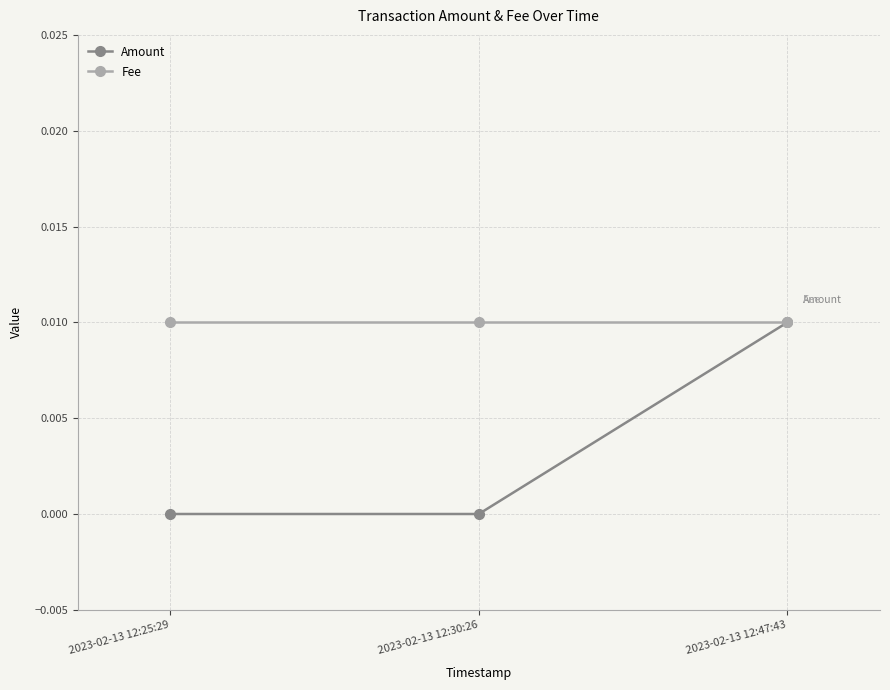

What is the label of the 3rd point from the right?

2023-02-13 12:25:29